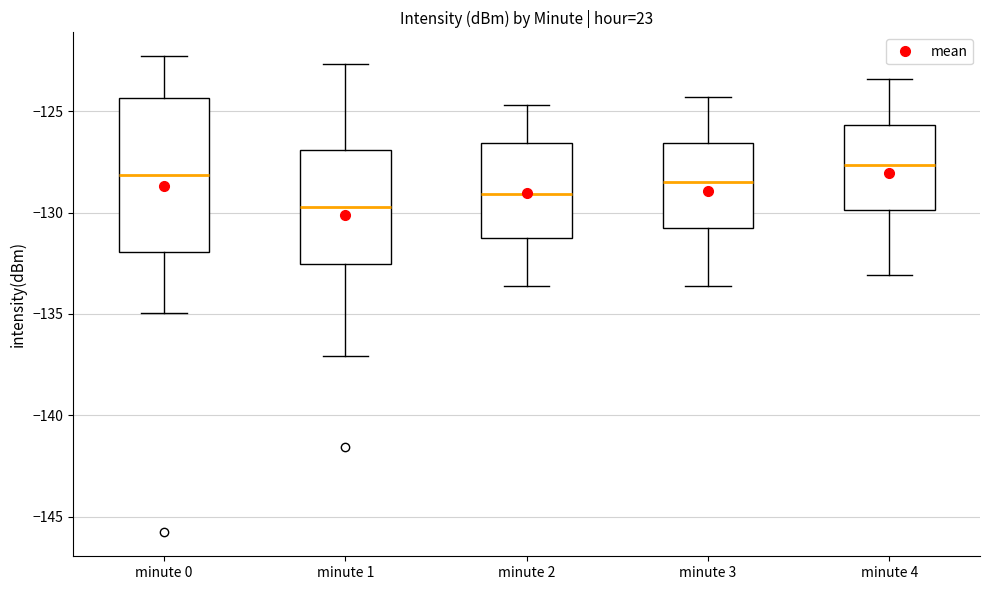

Comparing the boxes themselves (not the whiskers), which one is the tallest?

minute 0